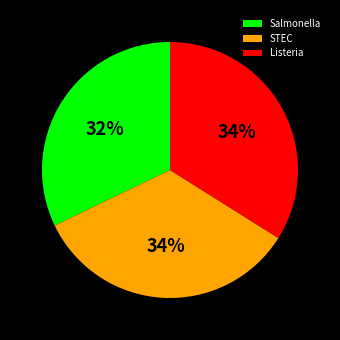

Combined, do Listeria and Salmonella account for over 50%?

Yes